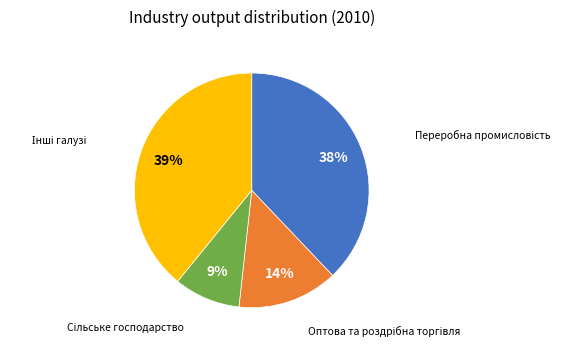

Is there any slice that represents more than half of the pie?

No